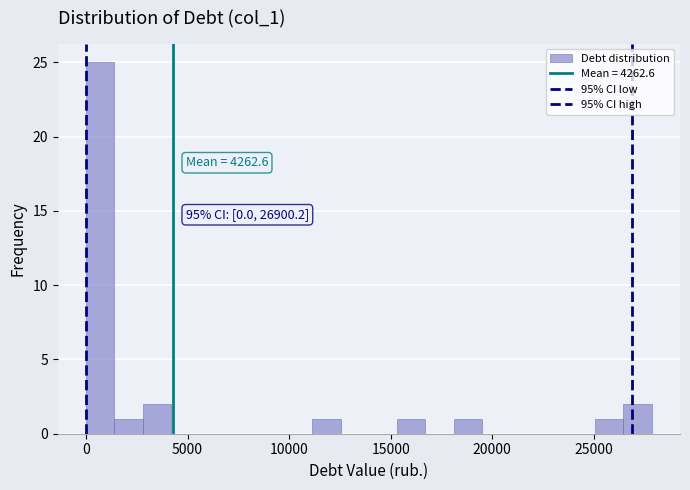

Around what value on the x-axis is the tallest bar? Give the approximate position of its centre, as read against the axis.

500